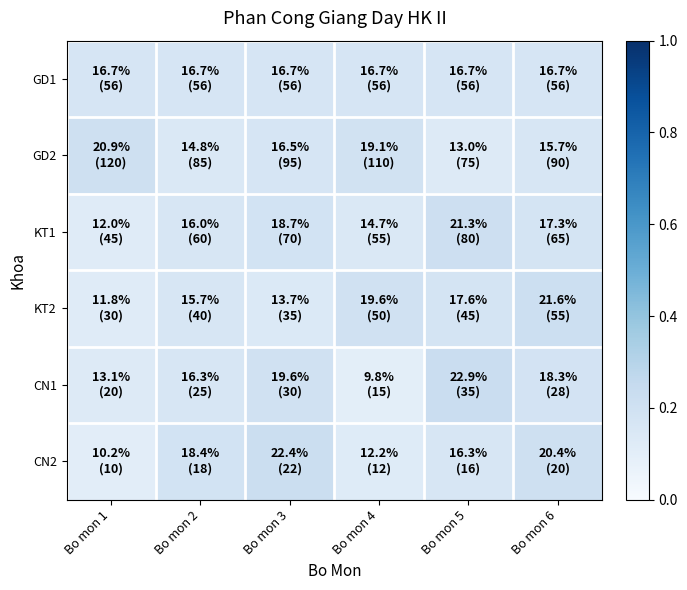

Which series has the largest range (max minus min)?

CN1